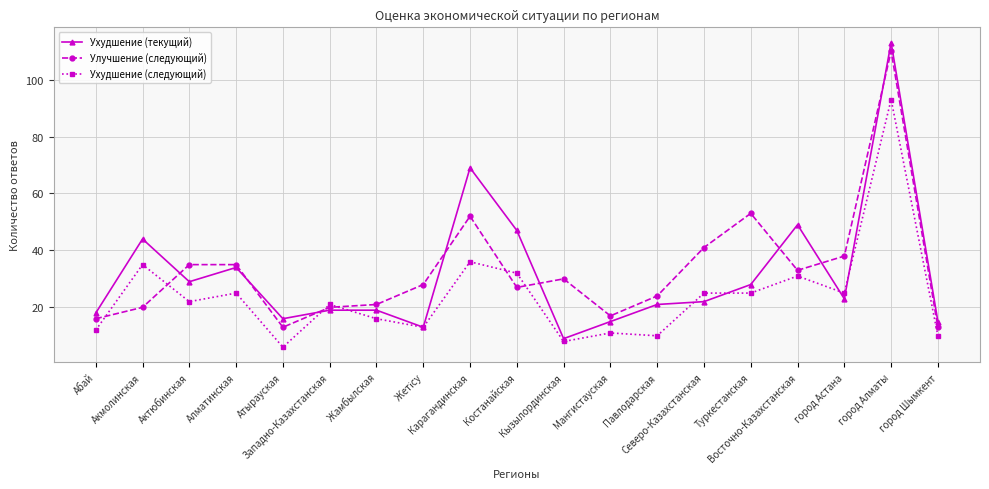

Which category has the highest value across all series?

город Алматы